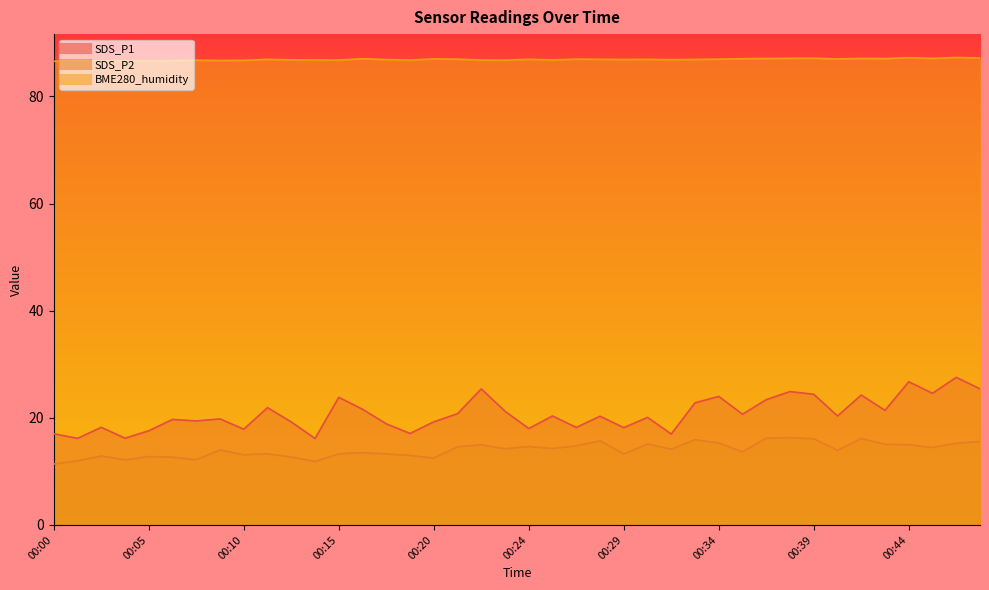

How many series are shown in this chart?

3